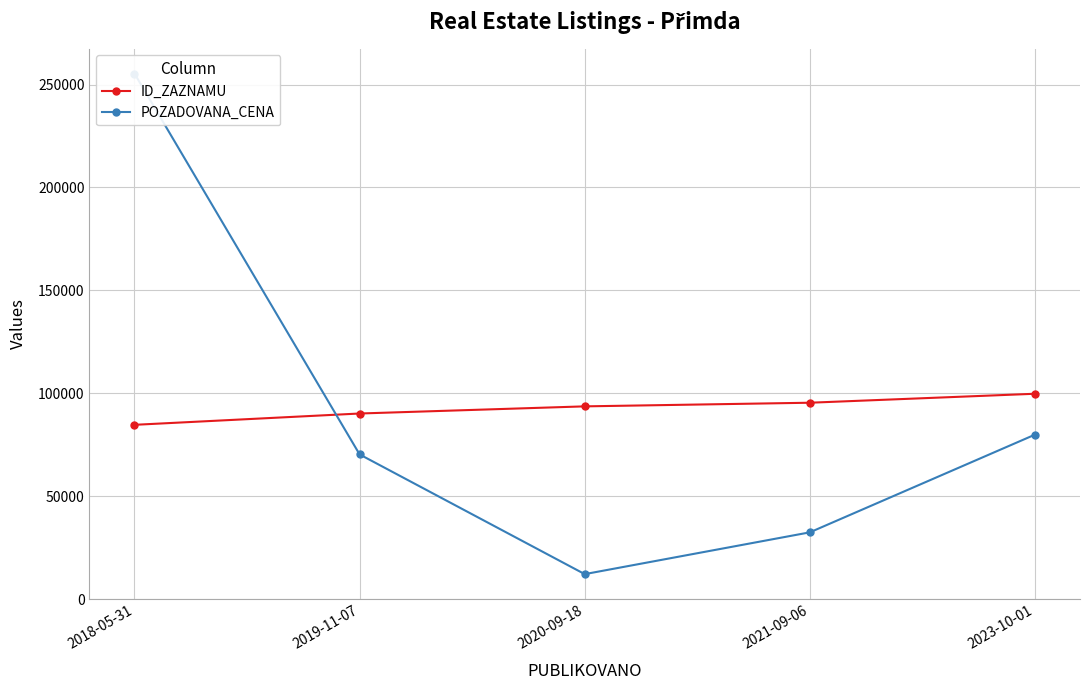

Reading left to right, what are all the values shown in this chart?

ID_ZAZNAMU: 2018-05-31=84657	2019-11-07=90155	2020-09-18=93629	2021-09-06=95395	2023-10-01=99753
POZADOVANA_CENA: 2018-05-31=255350	2019-11-07=70270	2020-09-18=12100	2021-09-06=32410	2023-10-01=79890